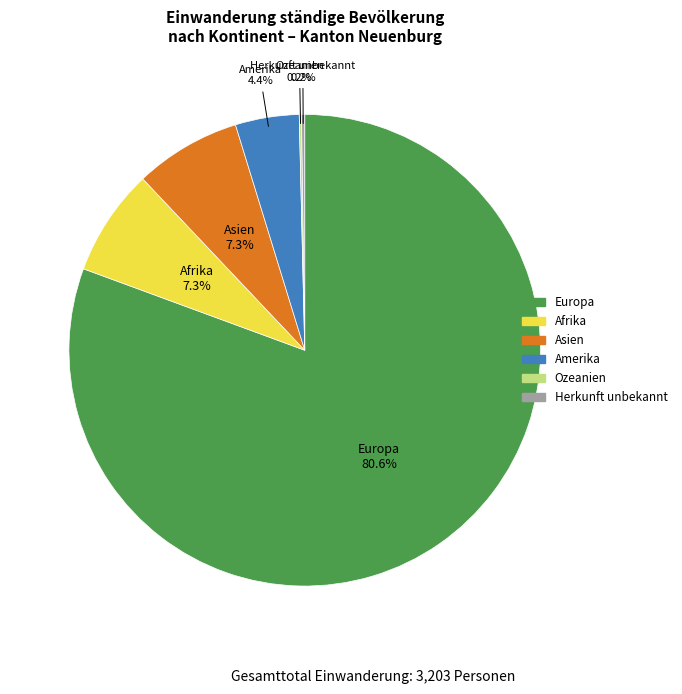

To the nearest percent, what percentage of the pie is Afrika?

7%